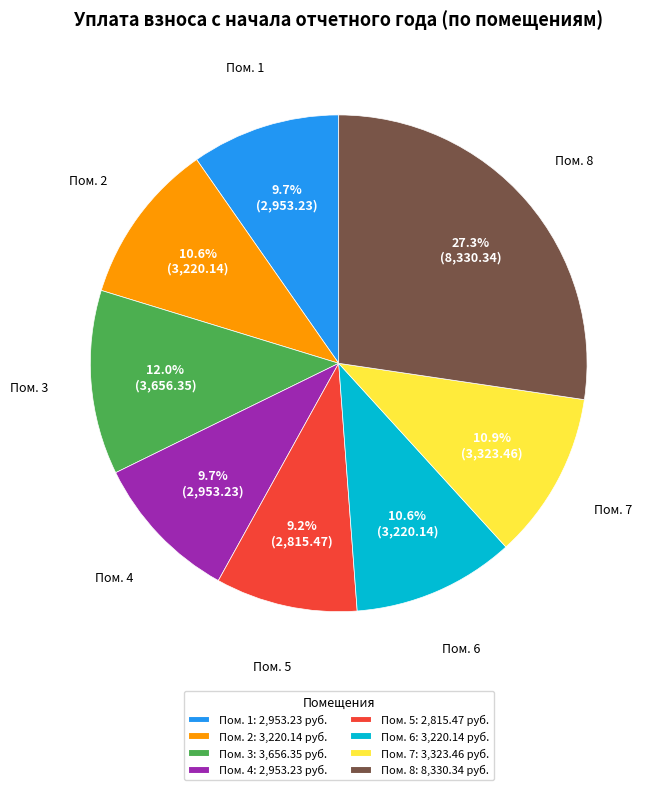

Which slice is the largest?

Пом. 8: 8,330.34 руб.